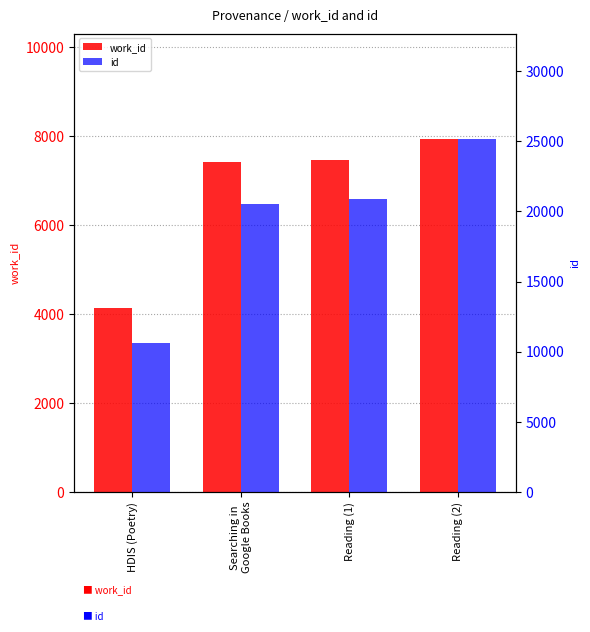

What is the difference between the highest and lowest values at Reading (2)?

17226